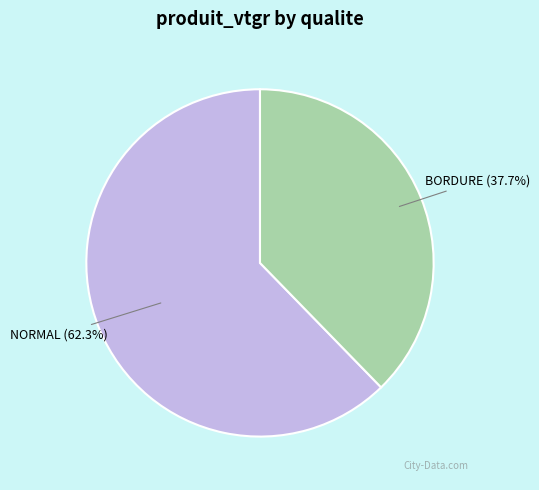

What is the ratio of the value at NORMAL to the value at BORDURE?

1.7